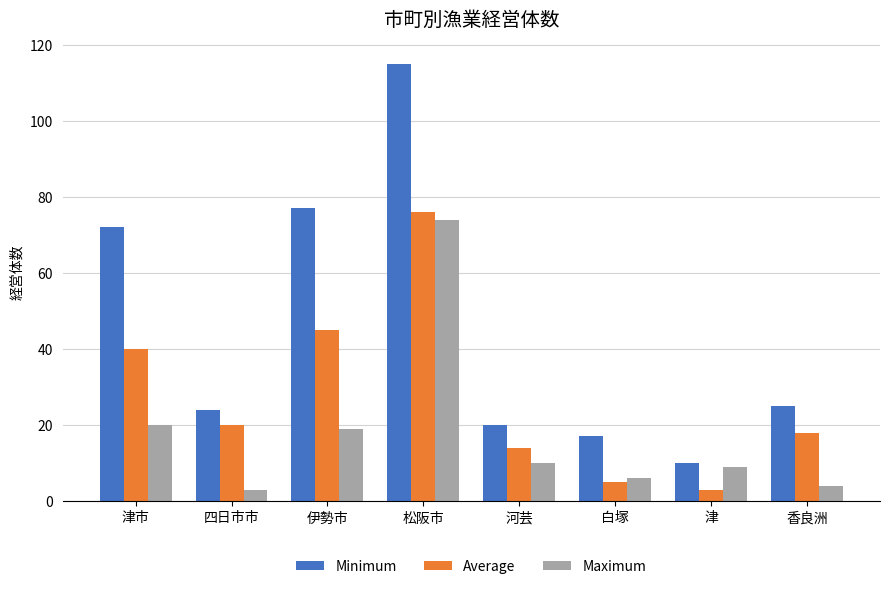

What is the lowest value of the Average series?

3